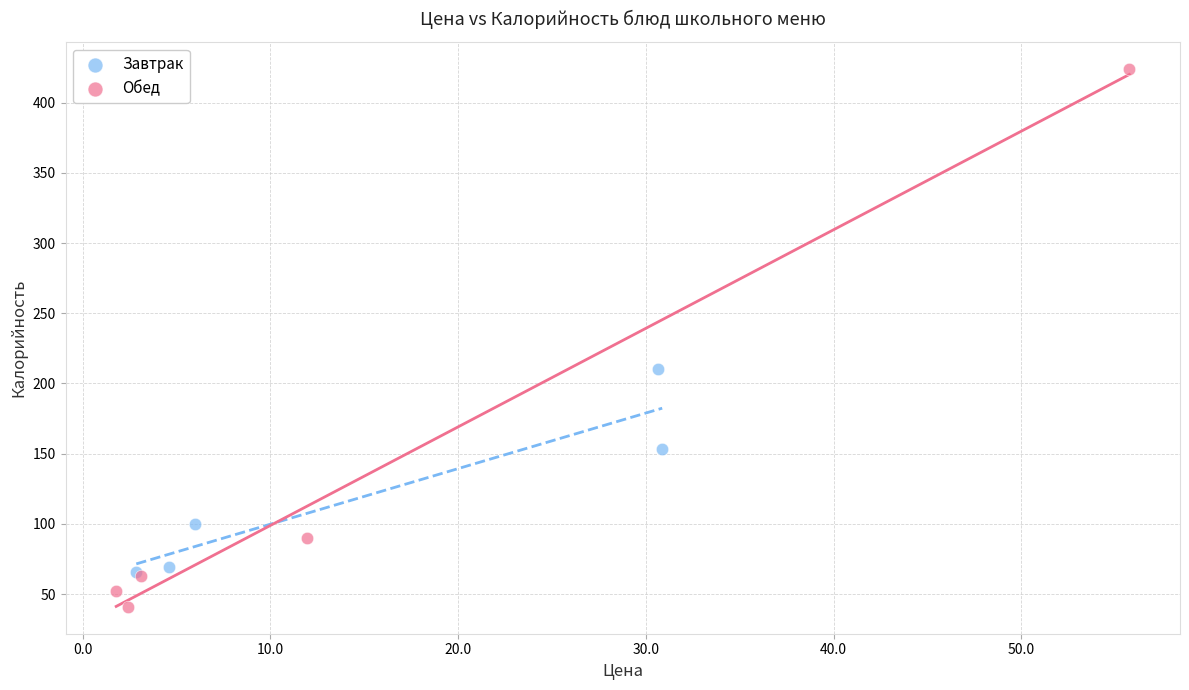

Which series has the widest spread of Y values?

Обед